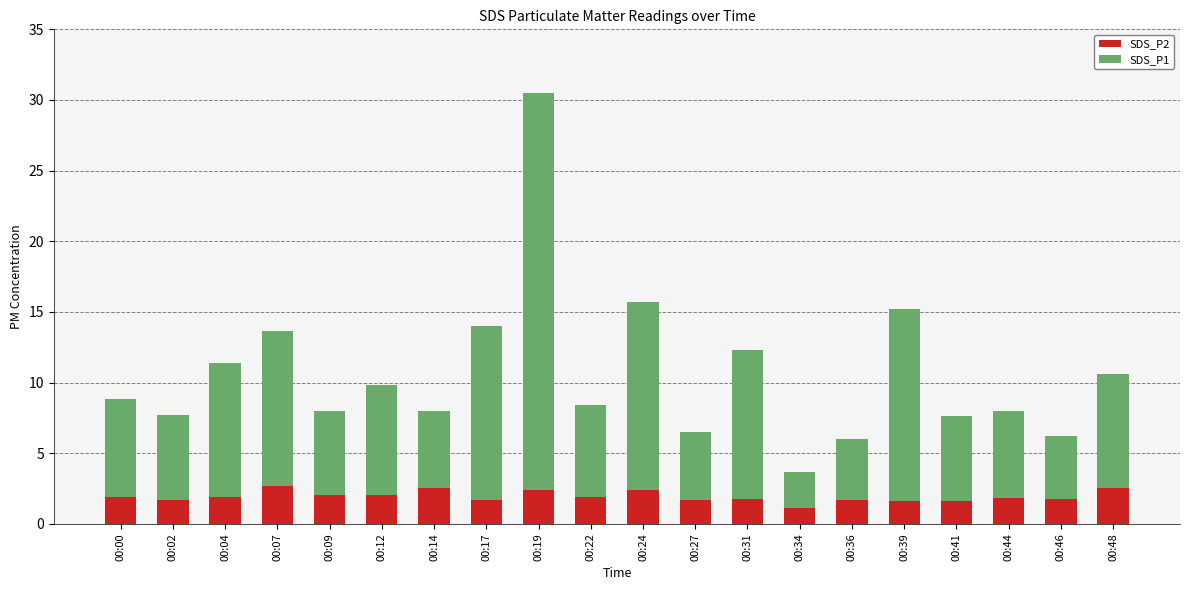

How many bars are there in total?

20